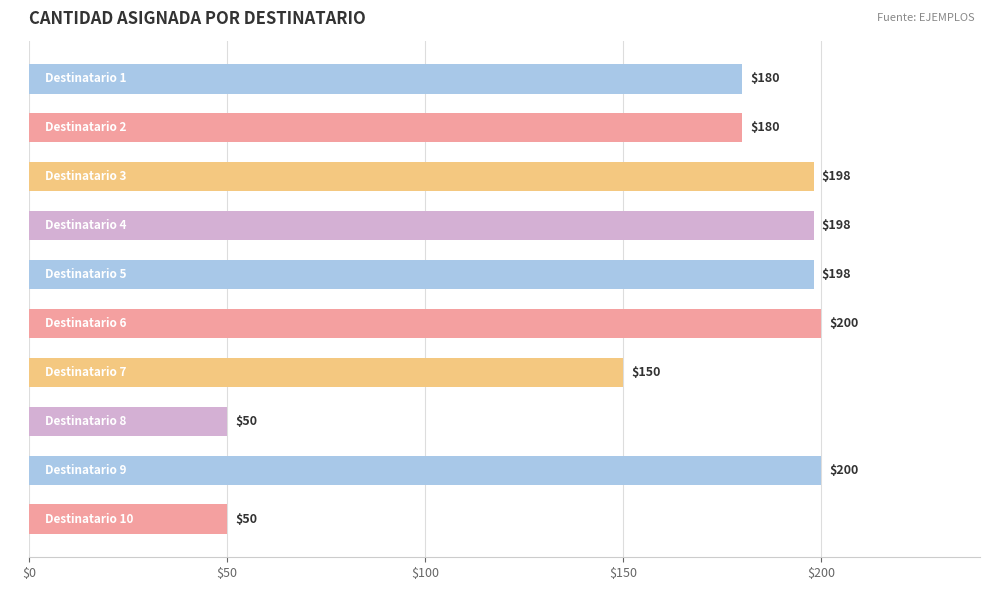

What is the difference between the maximum and minimum values?

150